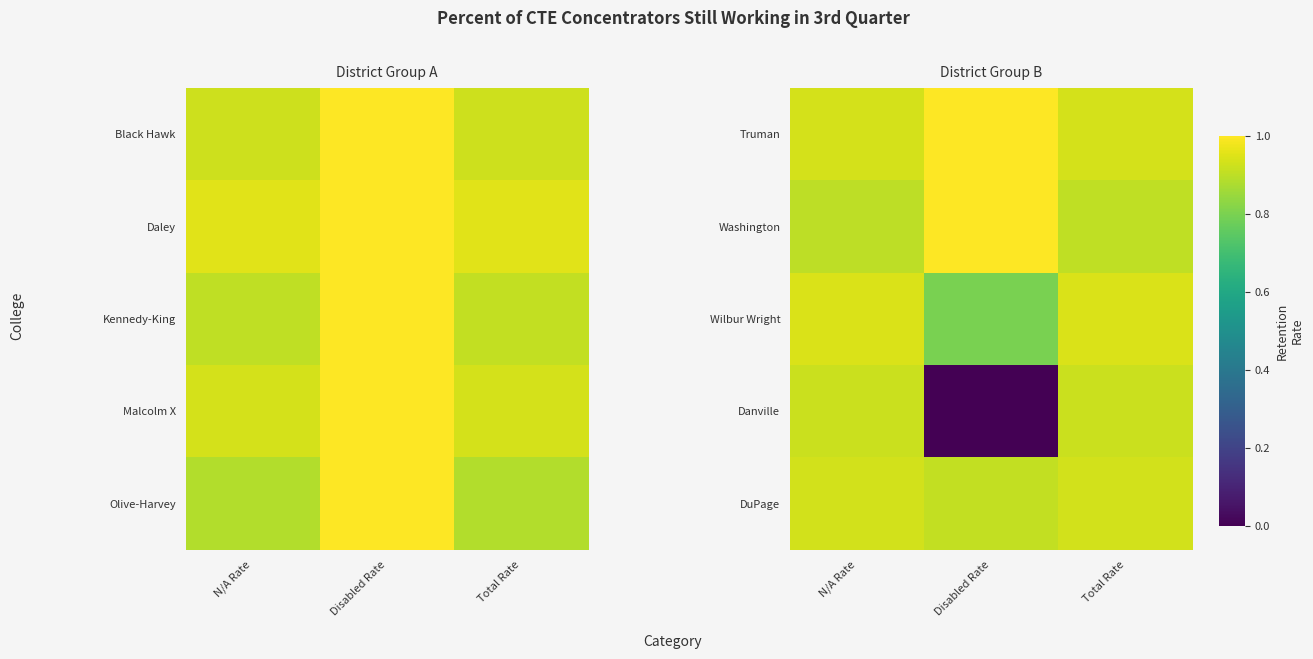

The Danville series shows 0.4 at N/A Rate. True or false?

False